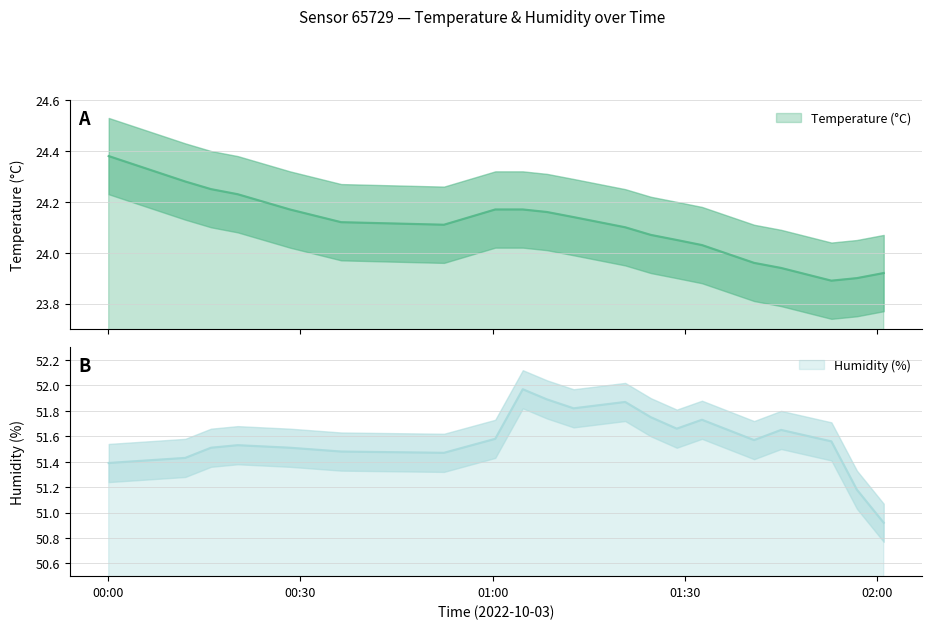

Reading left to right, extract all data points from this chart.

Temperature (°C): 24.4	24.3	24.2	24.2	24.2	24.1	24.1	24.2	24.2	24.2	24.1	24.1	24.1	24.1	24.0	24.0	23.9	23.9	23.9	23.9
Humidity (%): 51.4	51.4	51.5	51.5	51.5	51.5	51.5	51.6	52.0	51.9	51.8	51.9	51.8	51.7	51.7	51.6	51.6	51.6	51.2	50.9